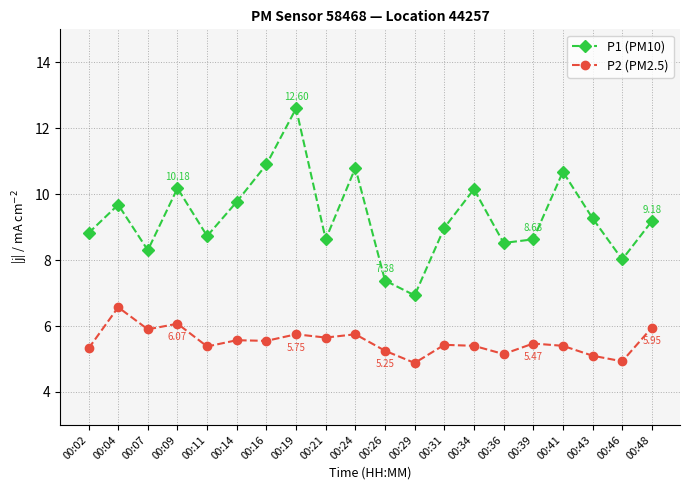

At which category is the sum across all series the highest?

00:19